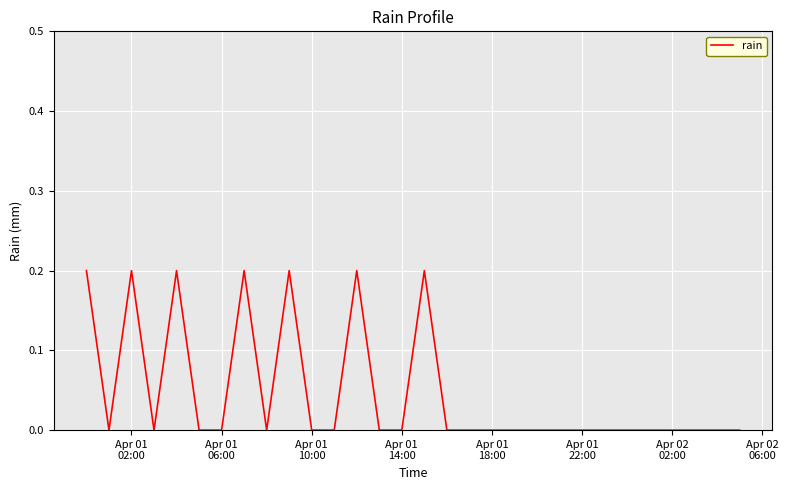

How many lines are shown in the chart?

1